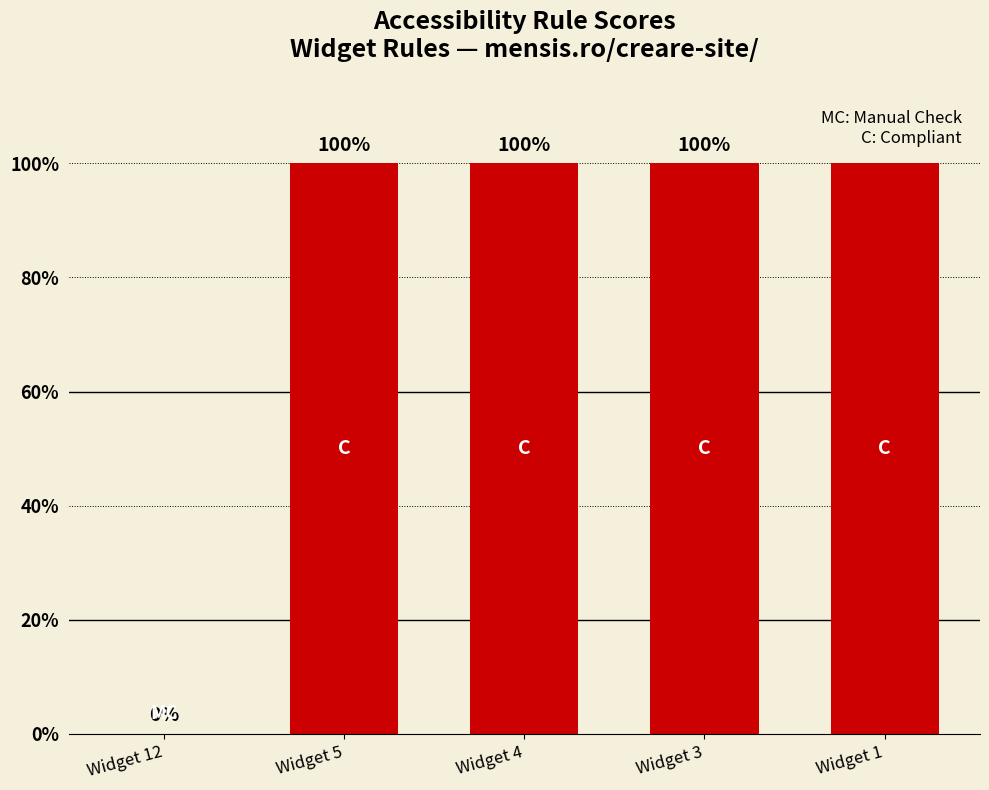

What is the change in value from Widget 12 to Widget 3?

+100